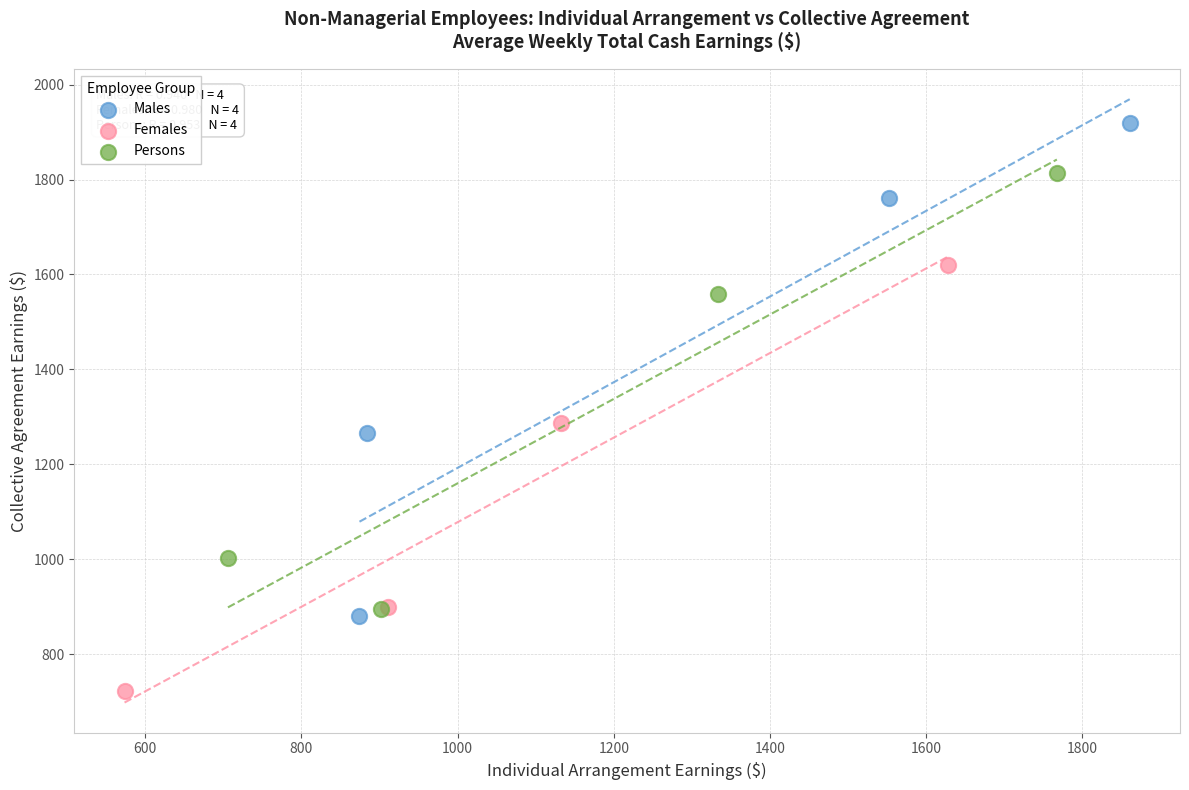

Which series has the widest spread of Y values?

Males